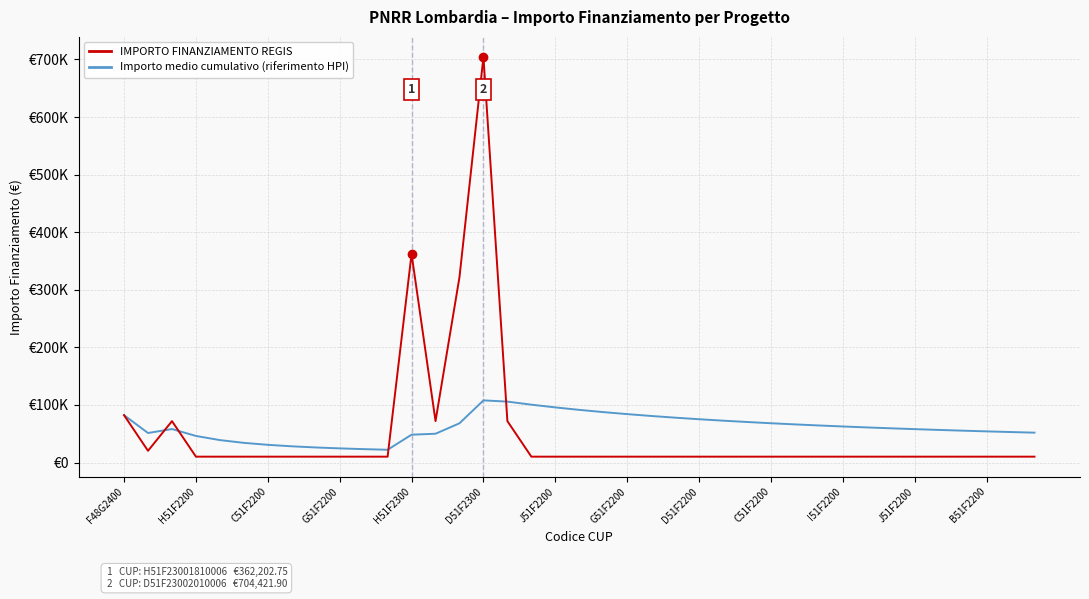

At how many categories does at least one series exceed 688177?

1